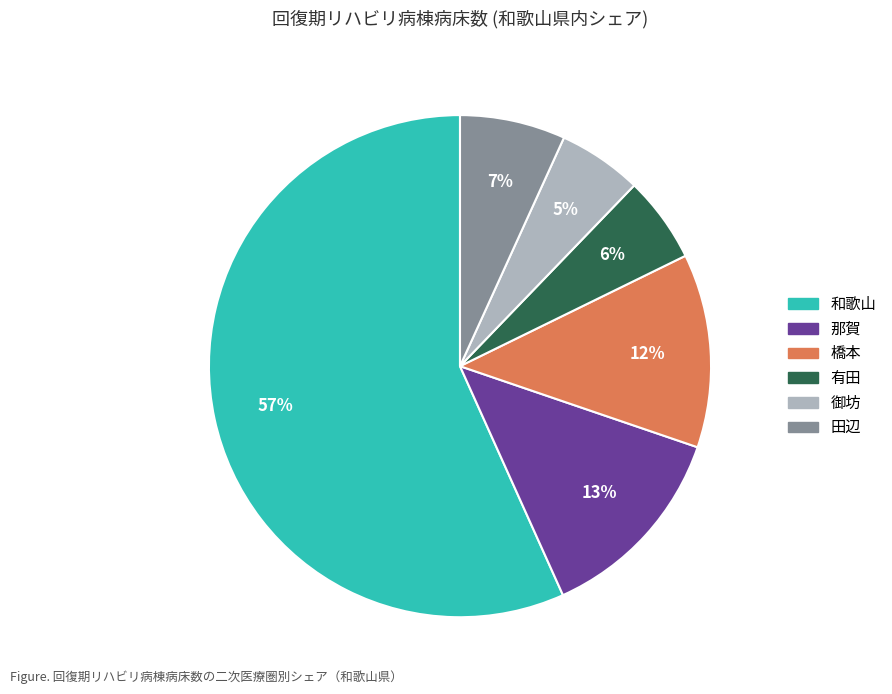

Does any single category account for the majority?

Yes